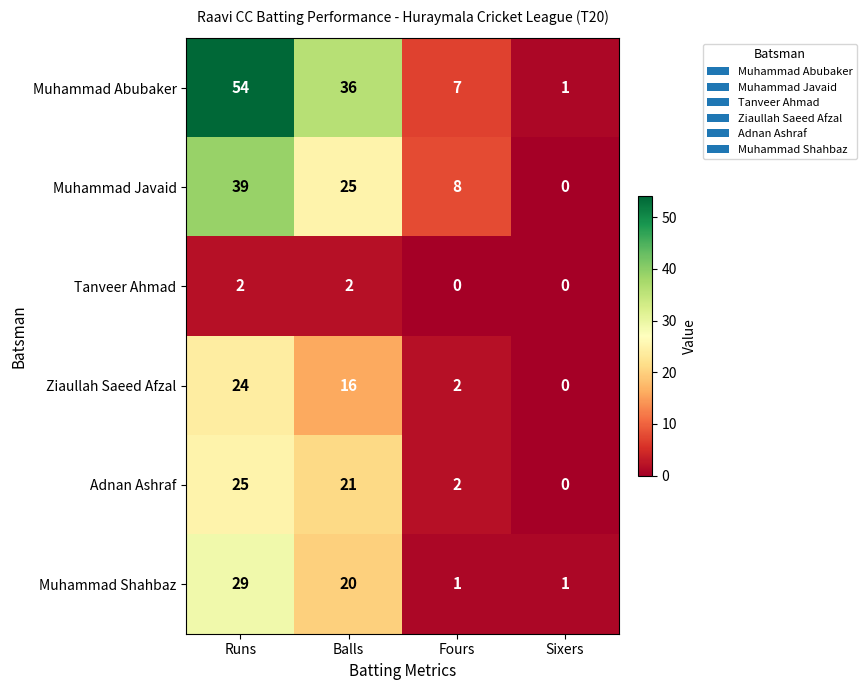

What is the sum of all Adnan Ashraf values?

48